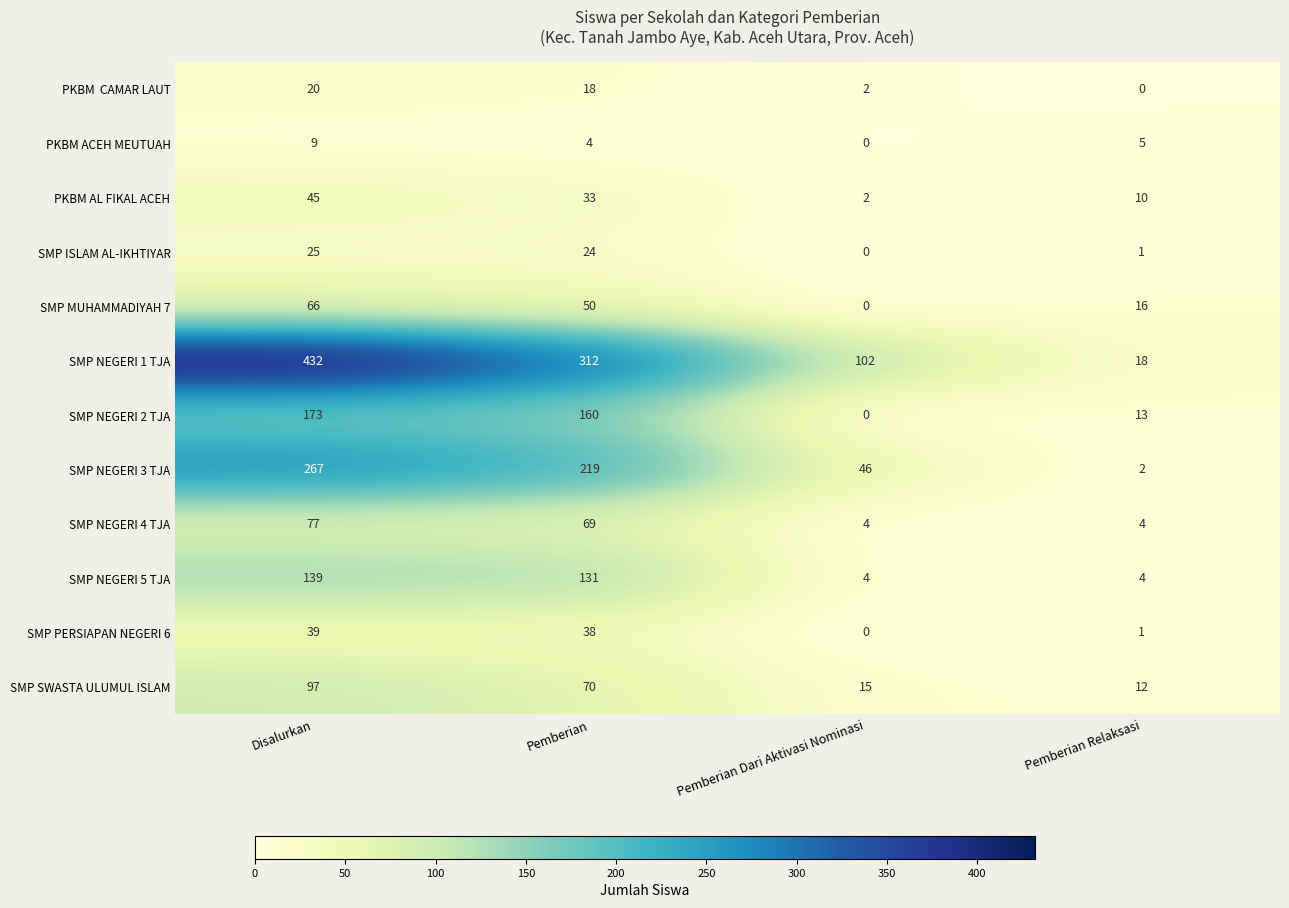

At which category is the sum across all series the highest?

Disalurkan